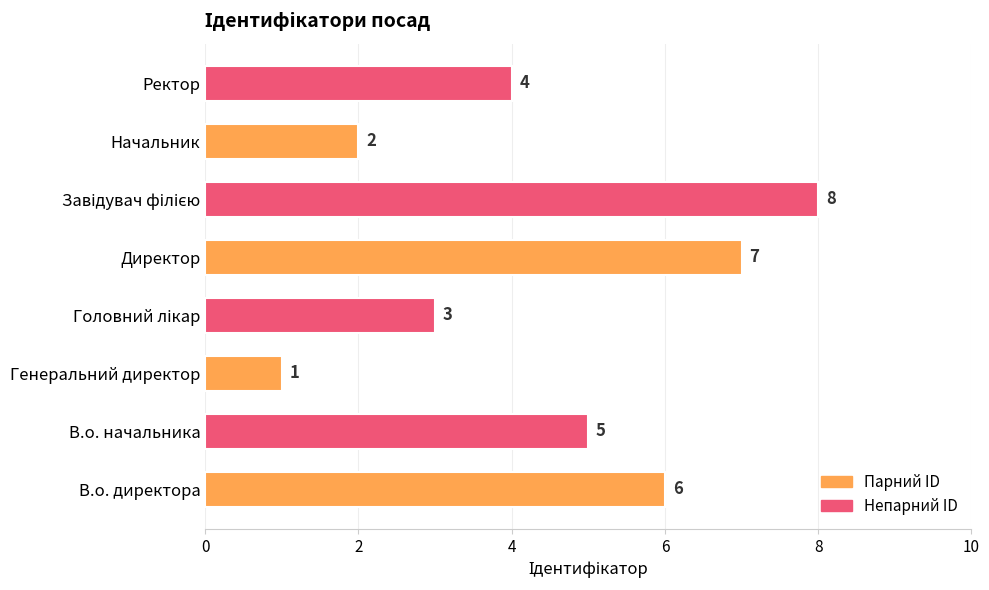

At which label is the value closest to 4?

Ректор